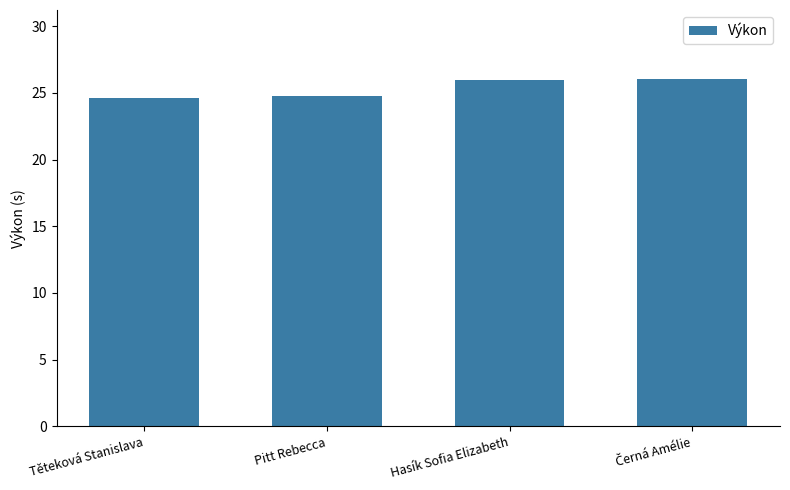

What is the ratio of the value at Hasík Sofia Elizabeth to the value at Těteková Stanislava?

1.1